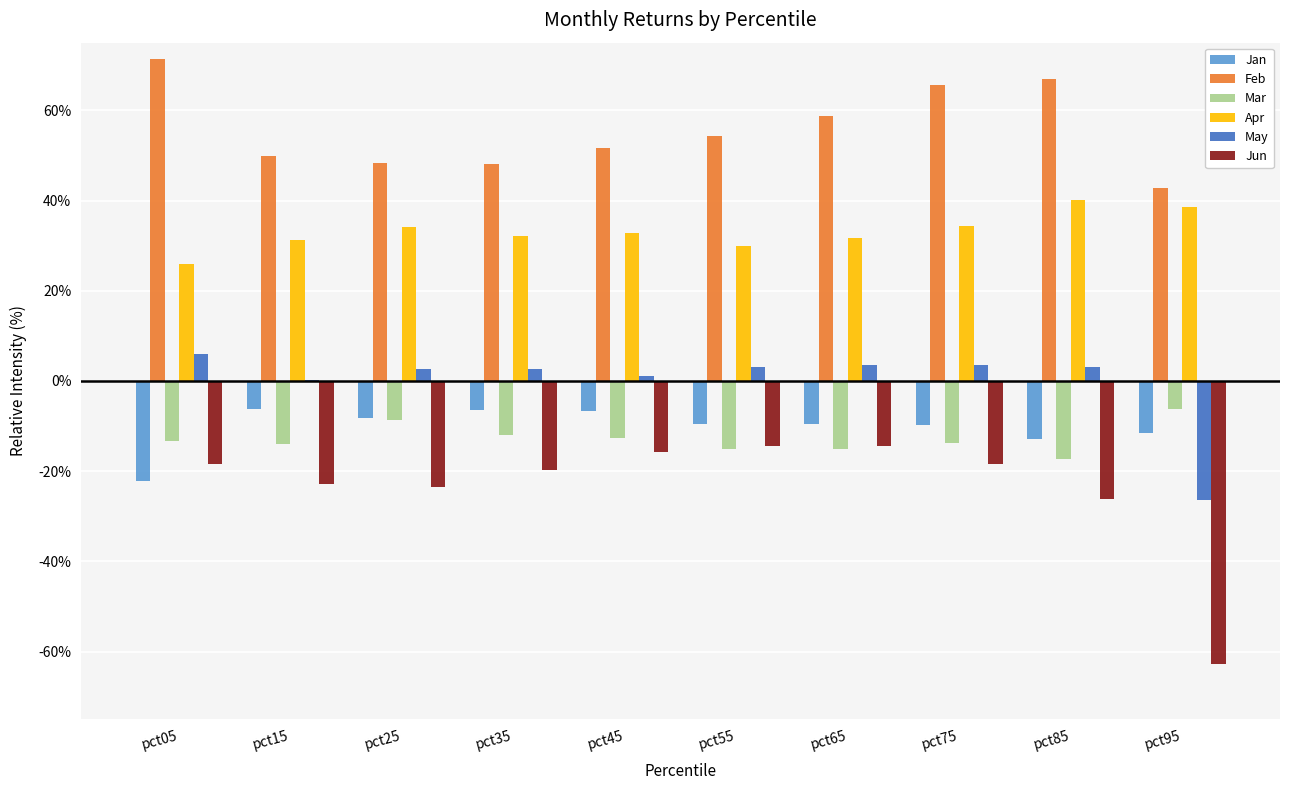

What are all the series names shown in the legend?

Jan, Feb, Mar, Apr, May, Jun